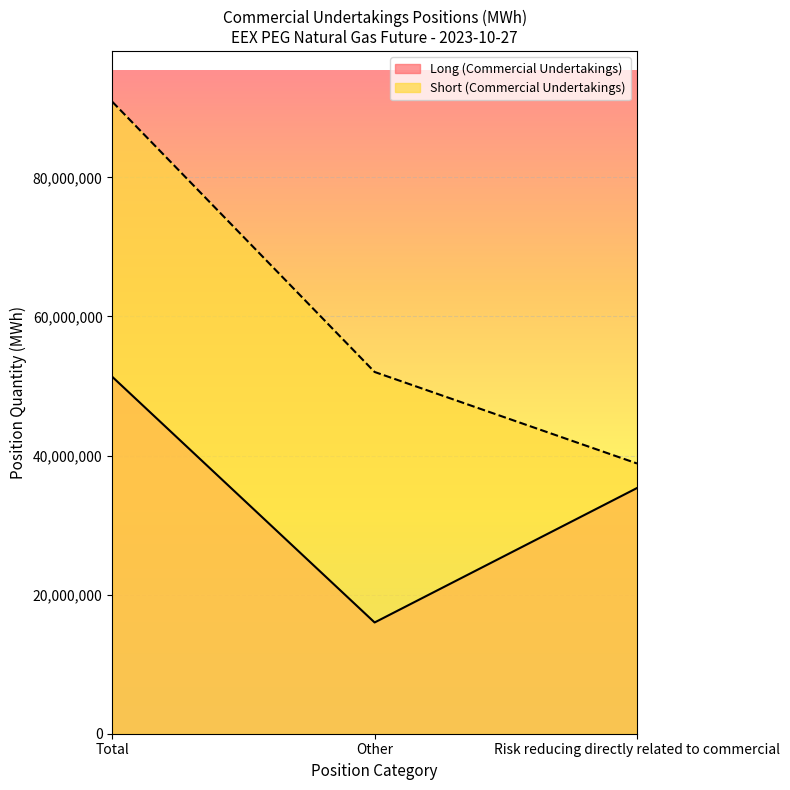

What is the smallest value displayed?

15997736